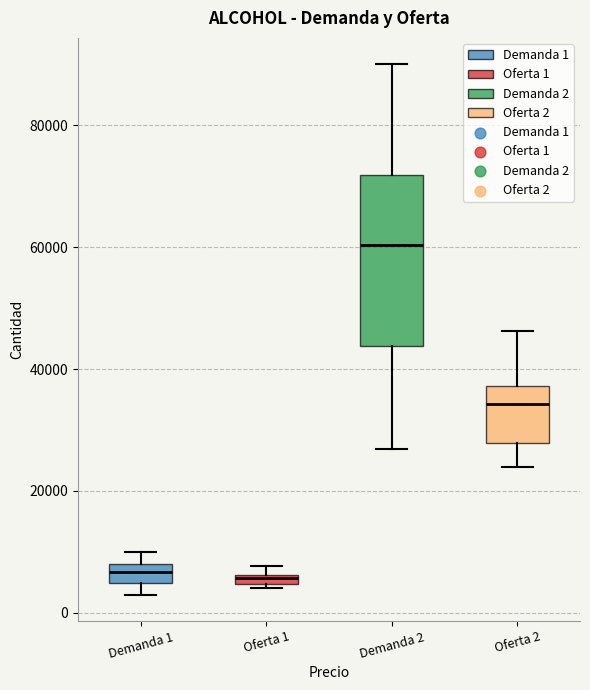

Where is the upper edge of the box for Oferta 1 on the y-axis? The values are not printed on the chart, so give them approximately, as read against the axis.

6000